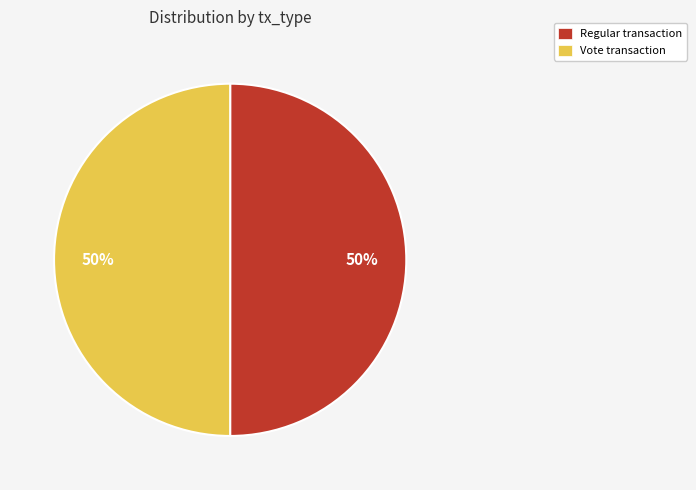

Is the sum of Regular and Vote greater than half?

Yes